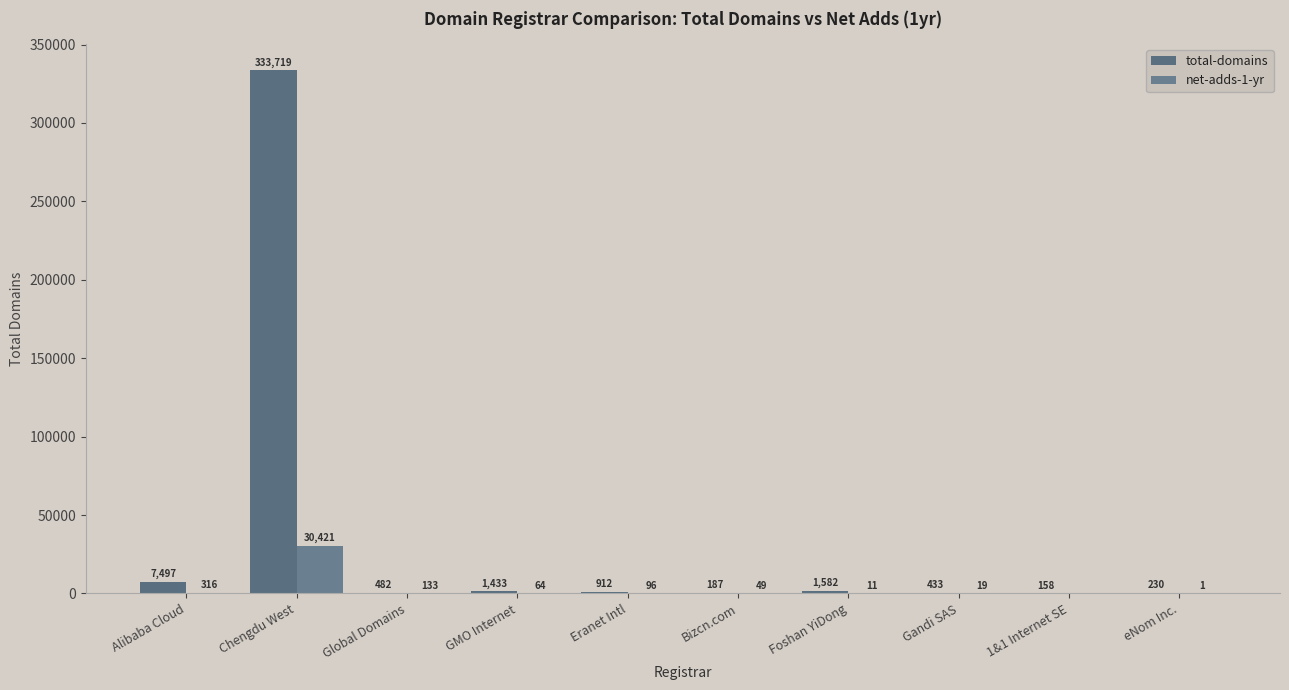

How many data points does each series have?

10